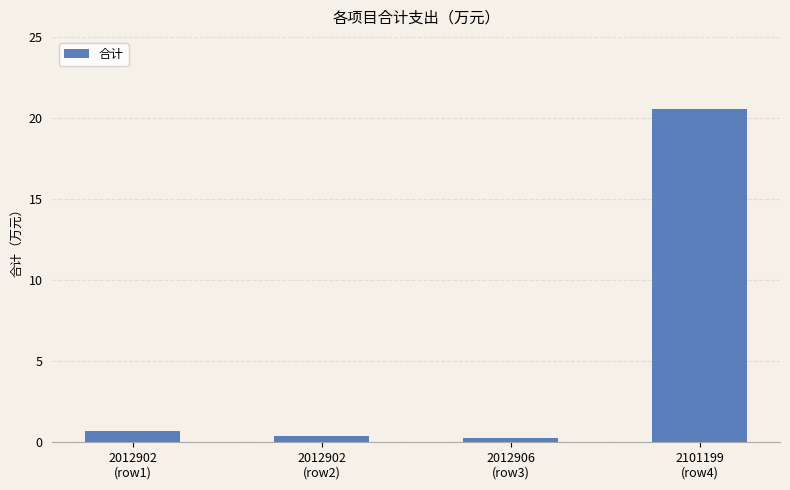

At which label is the value closest to 10?

2012902
(row1)